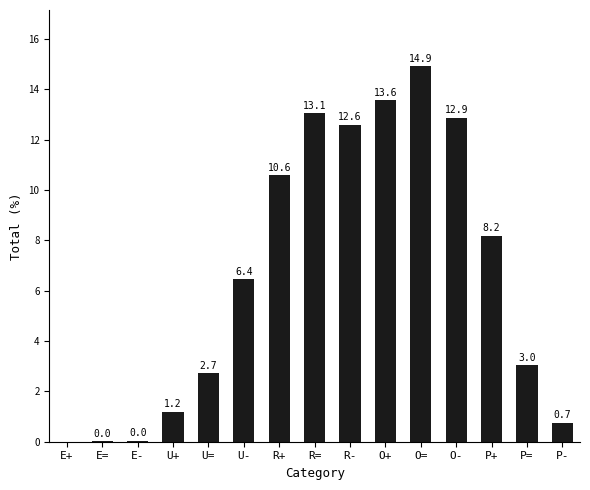

What is the sum of the values at E= and P=?

3.1